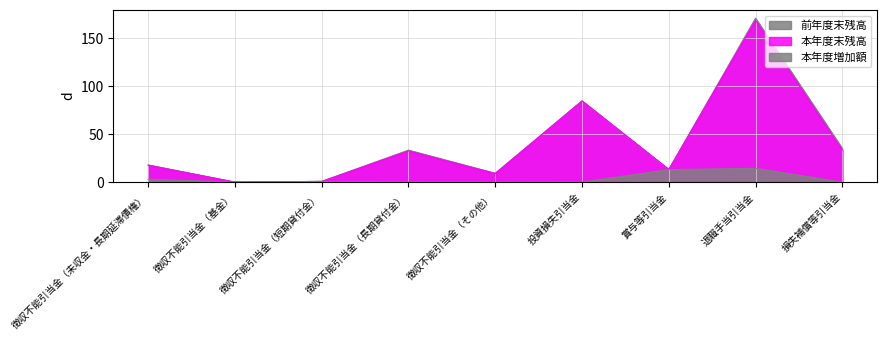

What are all the series names shown in the legend?

前年度末残高, 本年度末残高, 本年度増加額